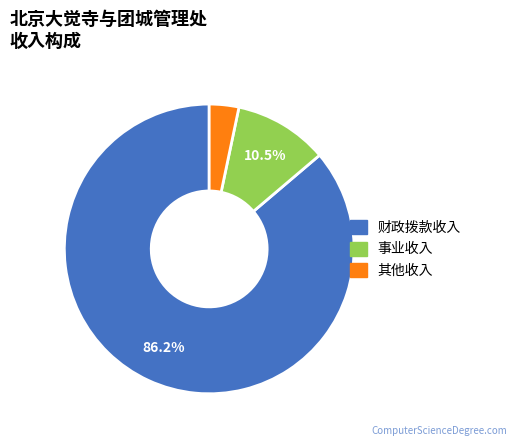

What percentage is the 其他收入 slice, to the nearest percent?

3%